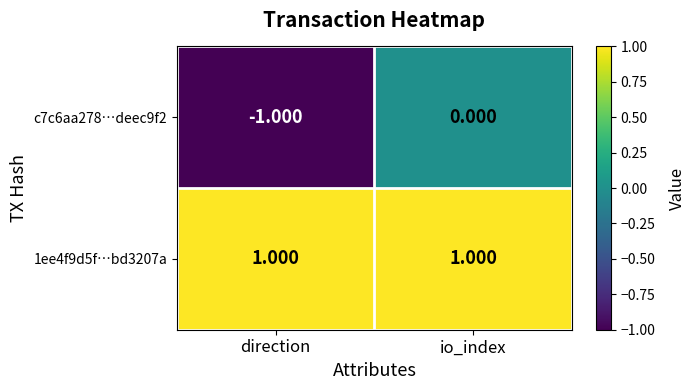

How many categories are shown in the chart?

2